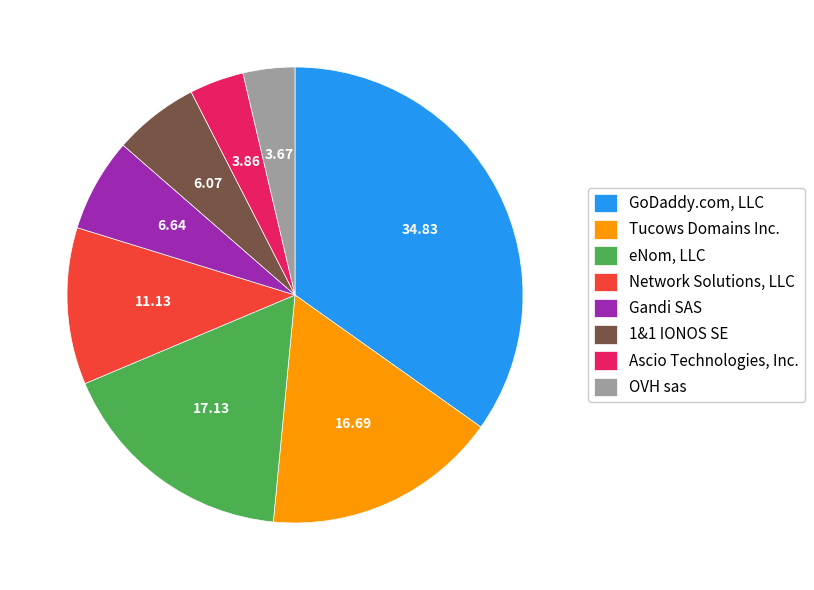

Does Gandi SAS represent more than half of the total?

No